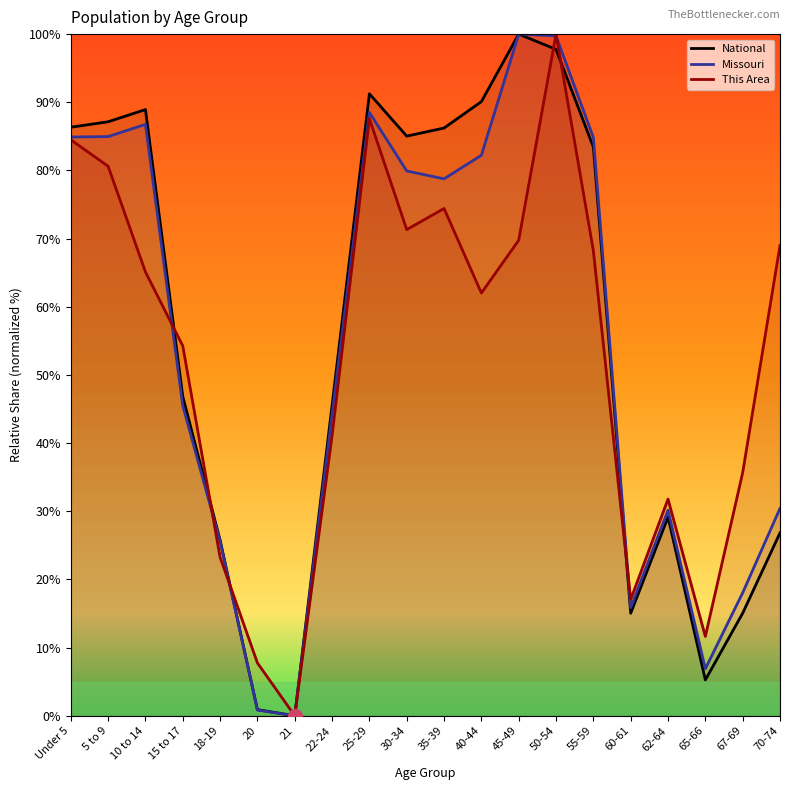

Which has a higher value, 30-34 or 18-19?

30-34